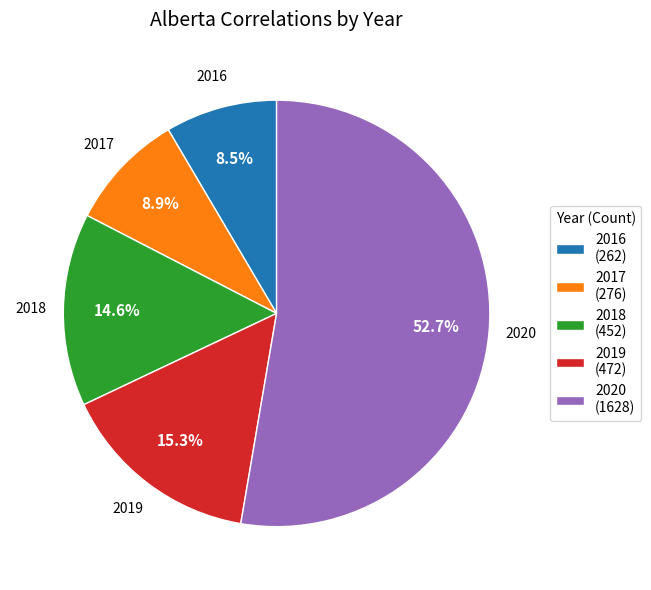

Does any single category account for the majority?

Yes